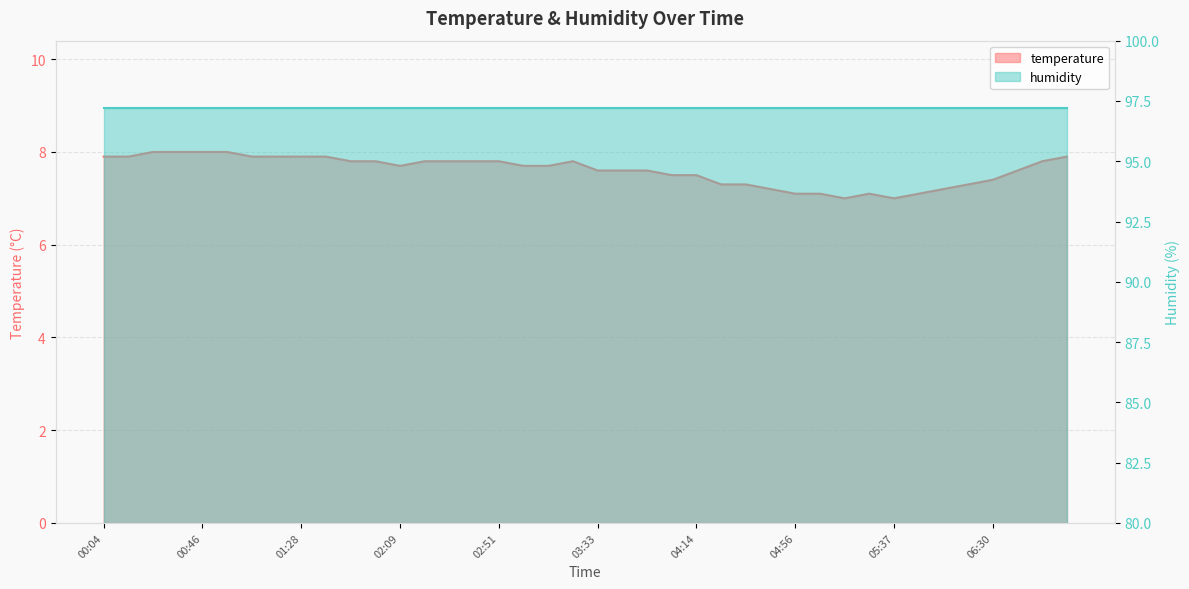

What is the smallest value displayed?

7.0